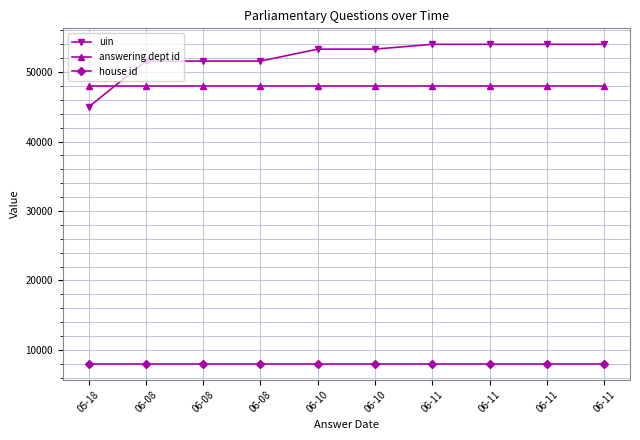

Reading left to right, extract all data points from this chart.

uin: 44977	51588	51589	51590	53312	53313	54004	54005	54006	54007
answering dept id: 48000	48000	48000	48000	48000	48000	48000	48000	48000	48000
house id: 8000	8000	8000	8000	8000	8000	8000	8000	8000	8000